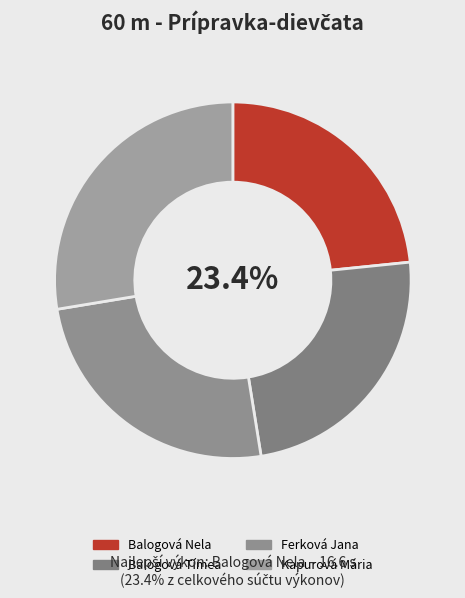

Count the number of slices in the pie.

4